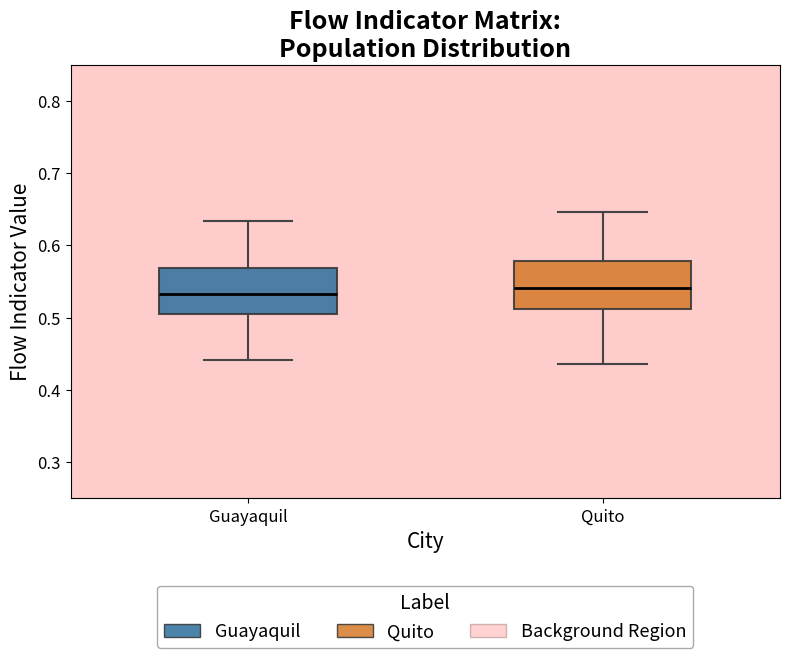

Reading left to right, transcribe this box plot: for each box, give where its median line is, the range the box spans, and where its two whiskers end, as read against the y-axis. The values are not printed on the chart, so give them approximately, as read against the axis.

Guayaquil: median 0.53, box 0.51 to 0.57, whiskers 0.44 to 0.63
Quito: median 0.54, box 0.51 to 0.58, whiskers 0.44 to 0.65